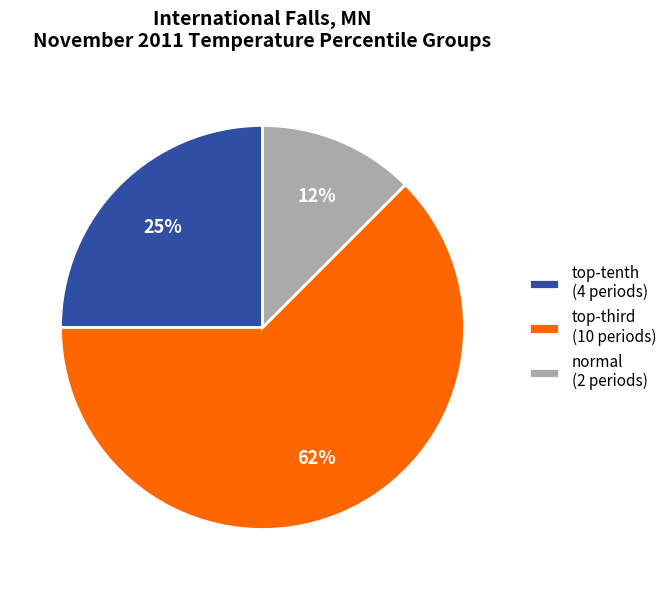

How many segments does this pie chart have?

3